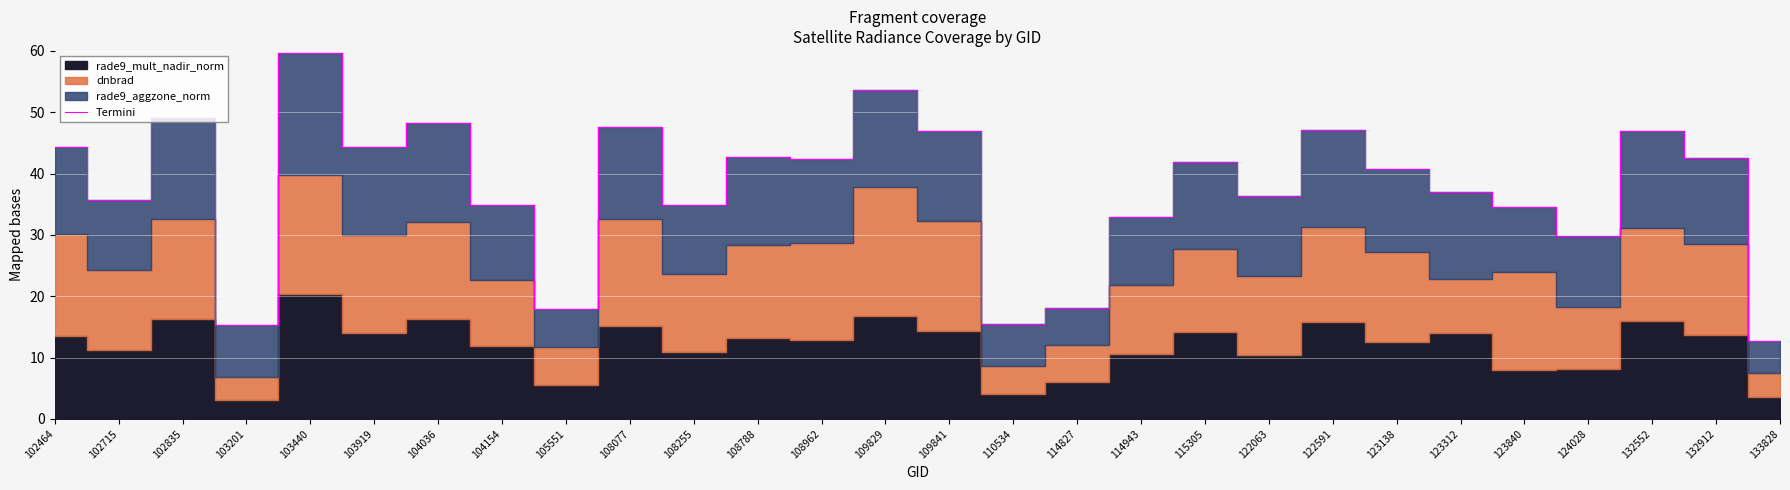

What is the average value?

37.6